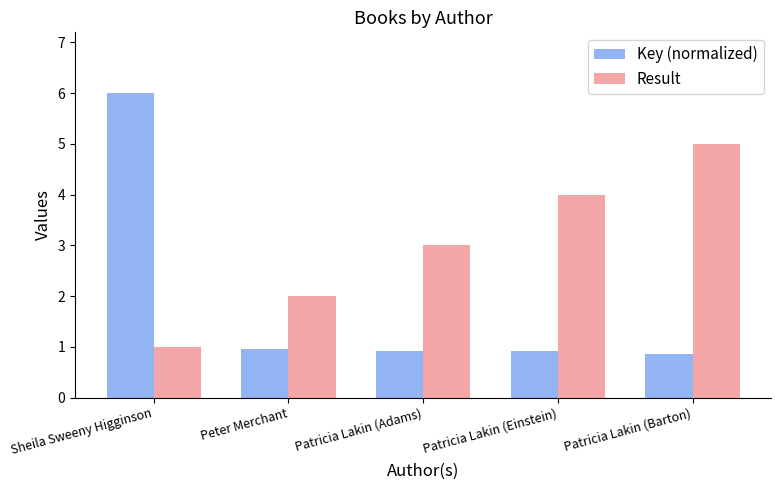

What is the value of the Result bar at the 2nd from the left?

2.0